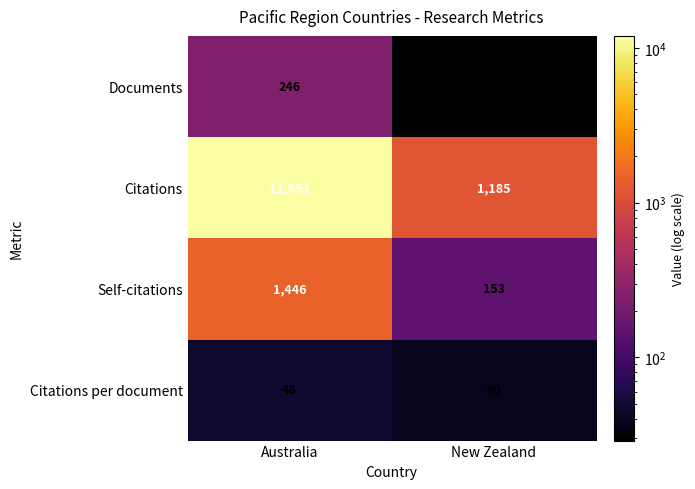

Is it true that Citations per document equals 9 at New Zealand?

False